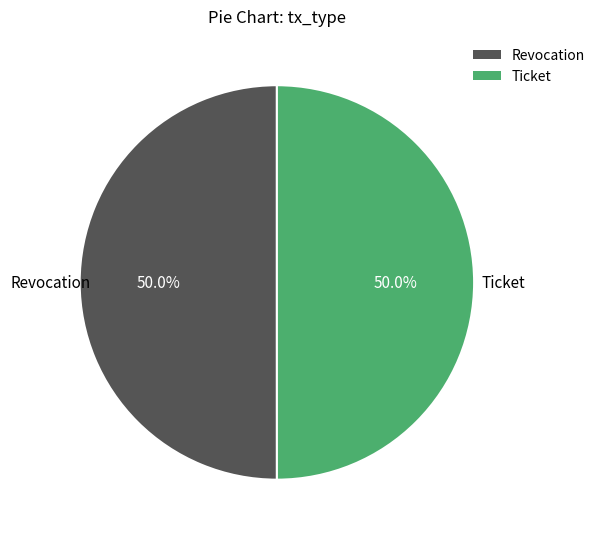

What is the ratio of the value at Revocation to the value at Ticket?

1.0